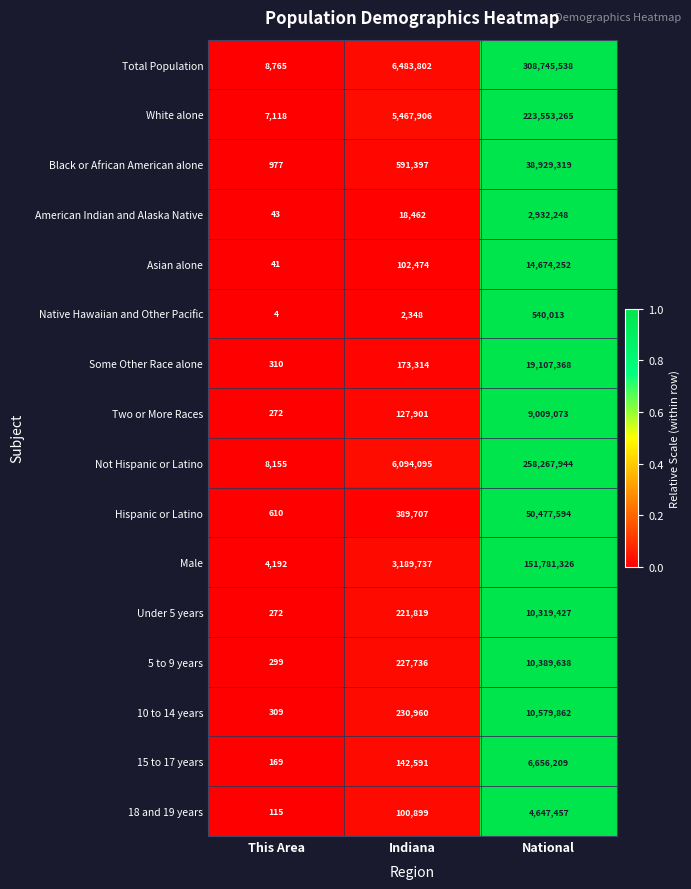

What is the total value across all series at National?

1120610533